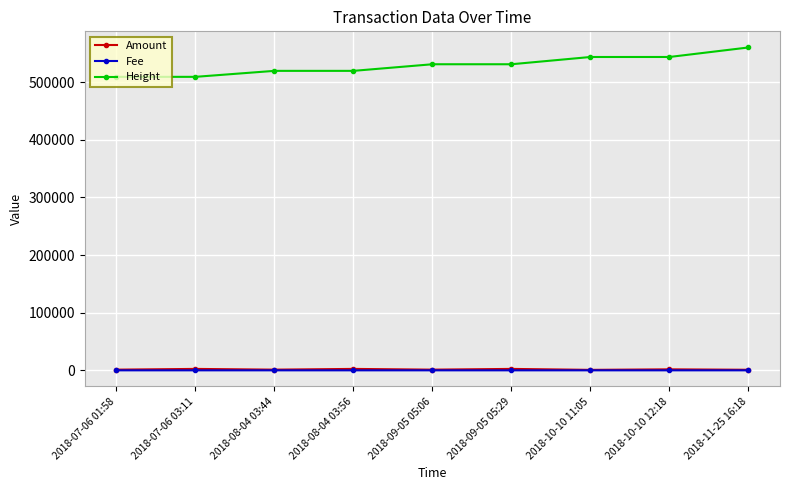

The value of Height at 2018-11-25 16:18 is 559952.0. True or false?

True